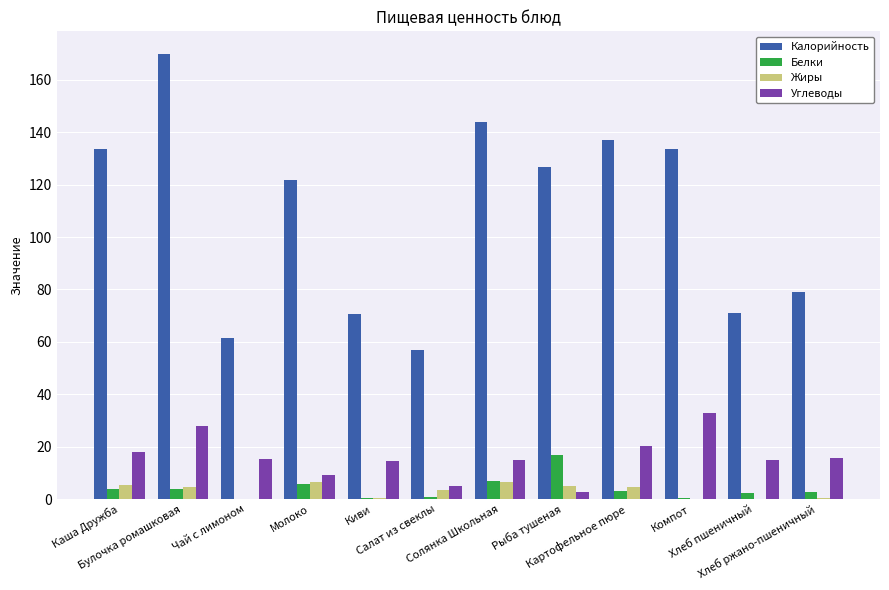

Count the number of categories in the chart.

12